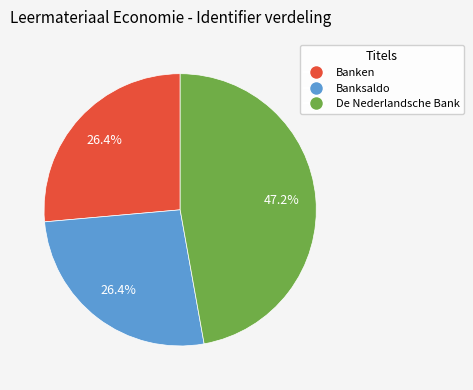

To the nearest percent, what is the difference between the De Nederlandsche Bank and Banksaldo slice percentages?

21%